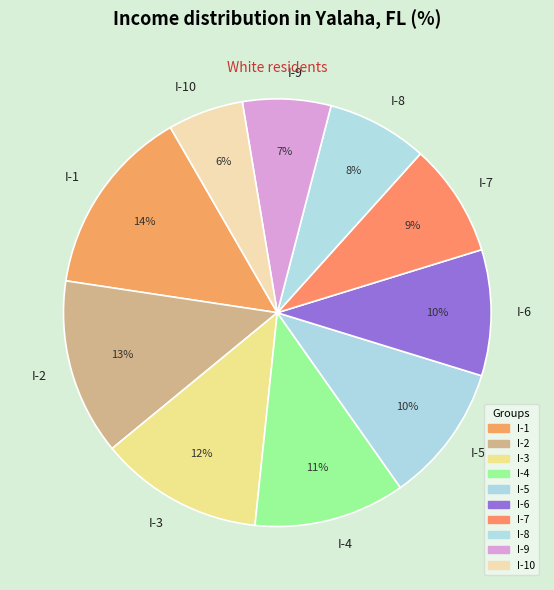

To the nearest percent, what is the difference between the I-1 and I-3 slice percentages?

2%